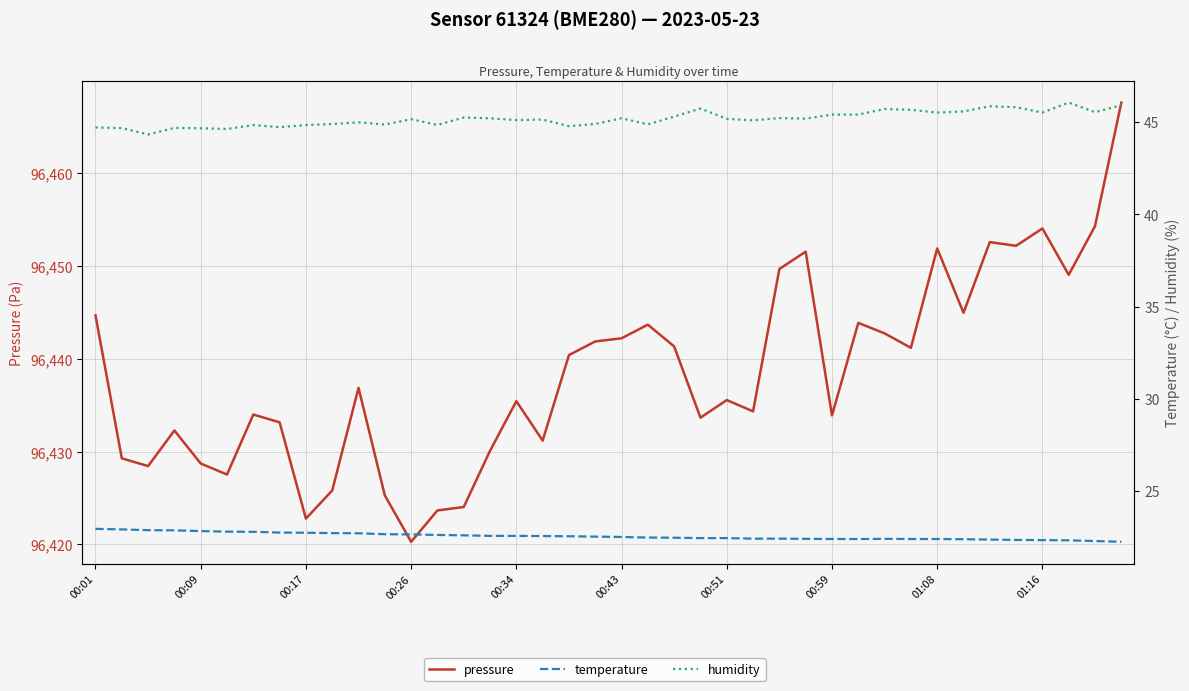

In humidity, how many points are higher than both neighbors (excluding endpoints)?

12